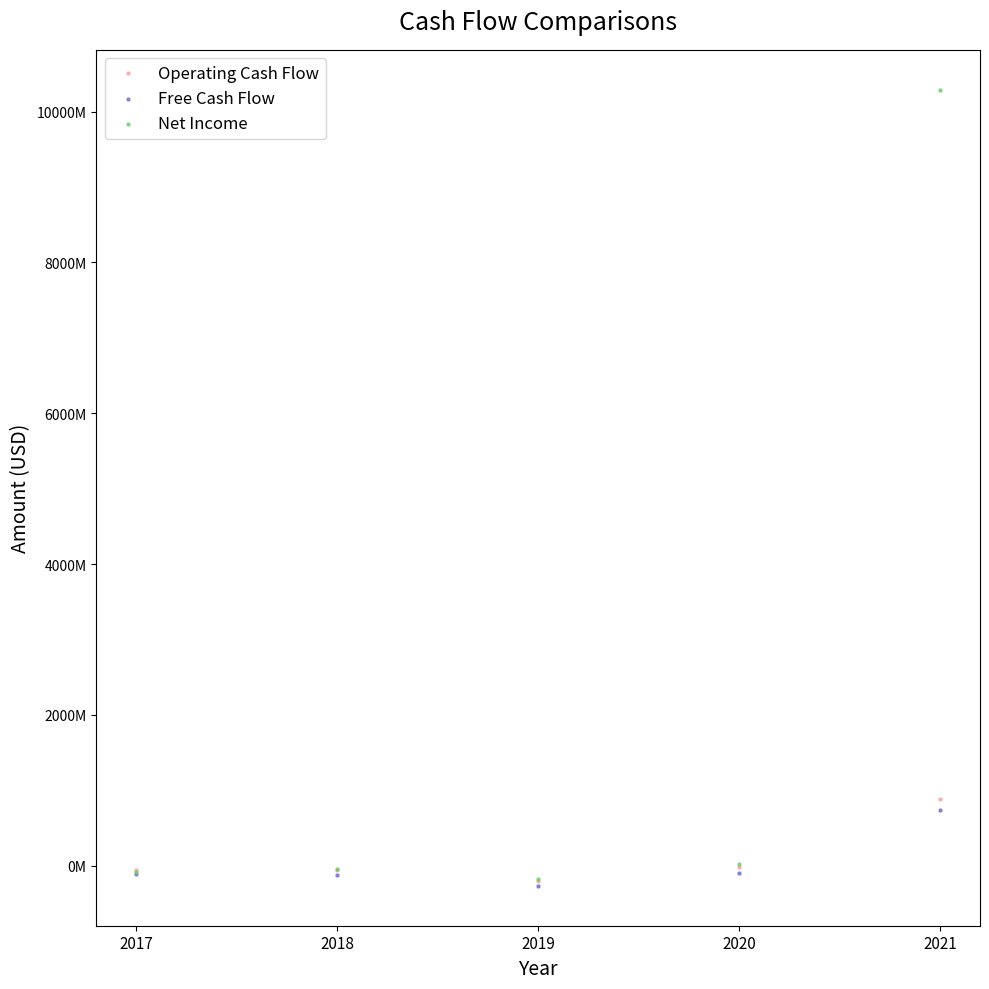

Which series has the largest Y range (max minus min)?

Net Income